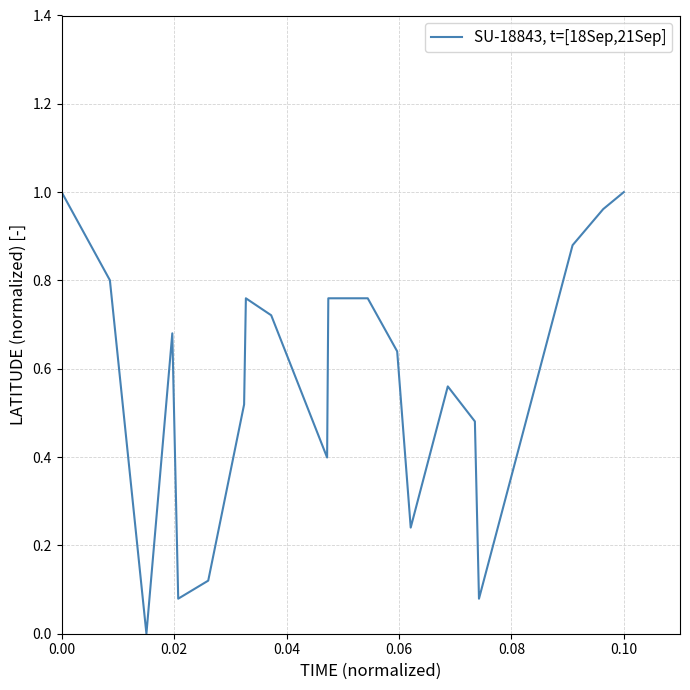

Does the chart display data point markers on the line(s)?

No